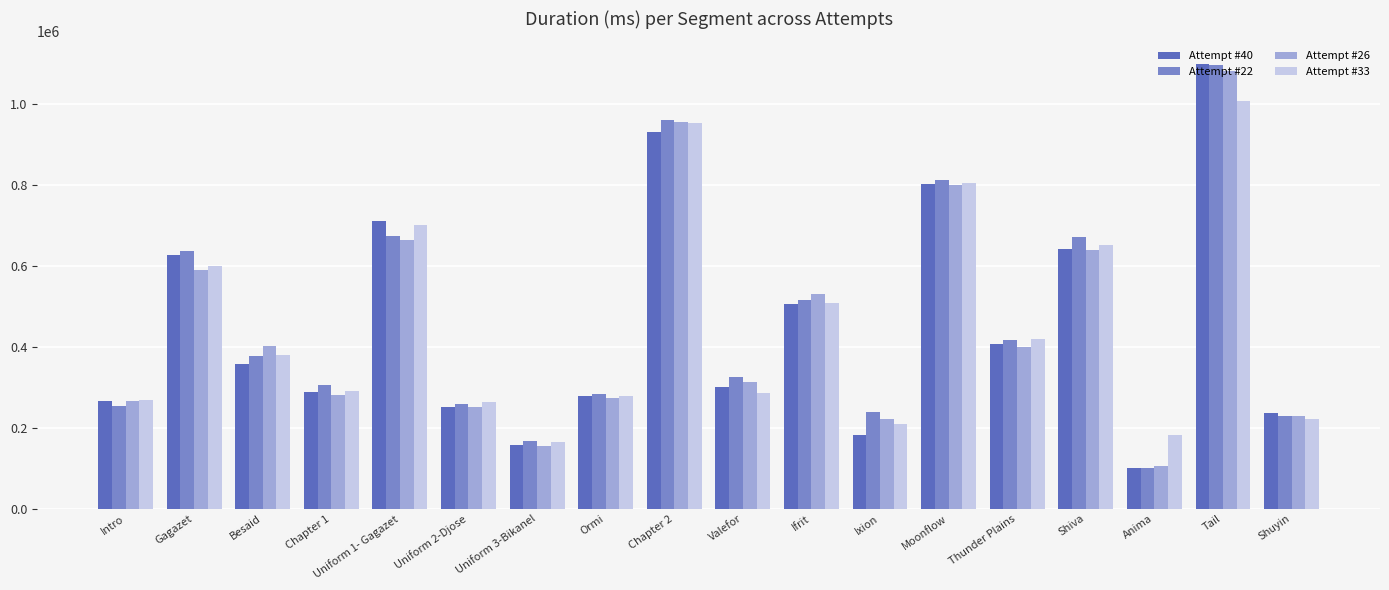

What is the smallest value displayed?

99844